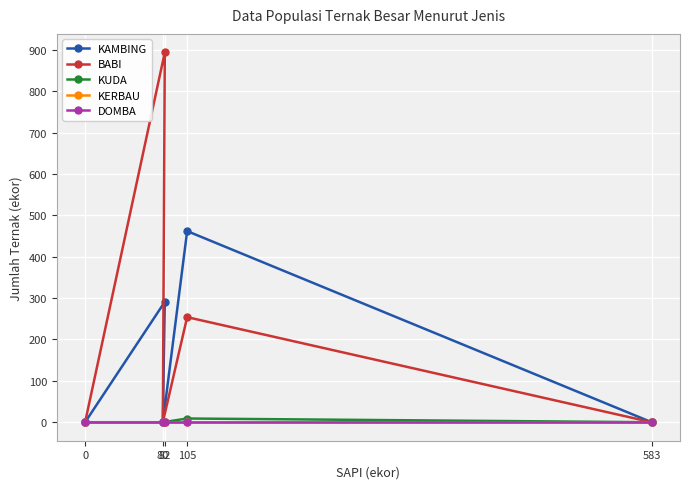

True or false: BABI has a value of 366 at 82.

False